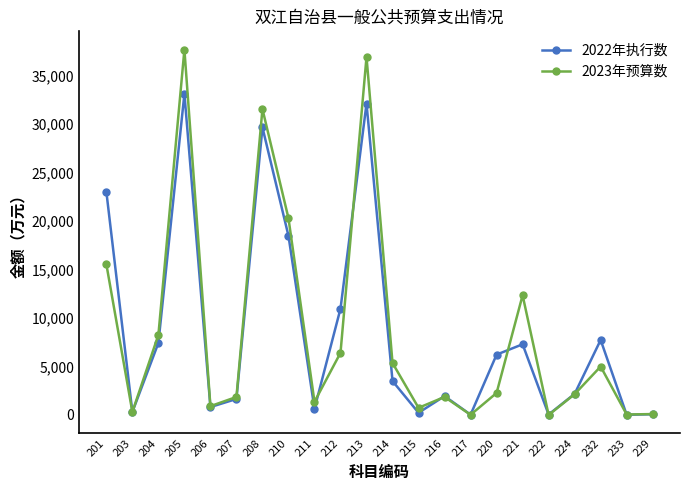

What is the value of the 2023年预算数 point at the 22nd from the left?

95